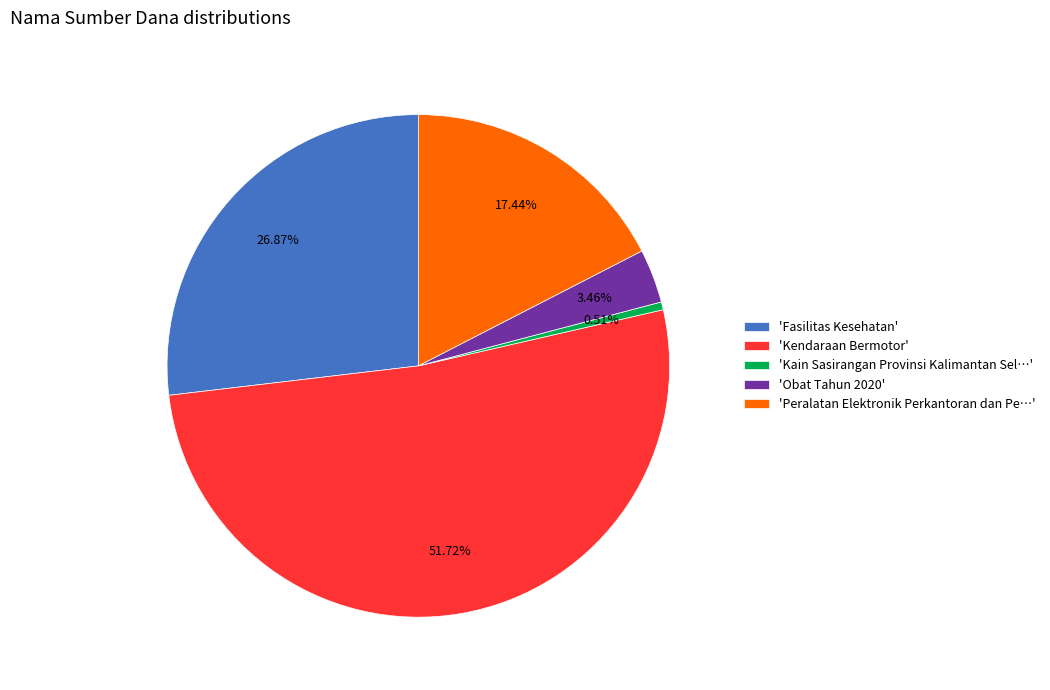

Which slice is the smallest?

'Kain Sasirangan Provinsi Kalimantan Sel…'